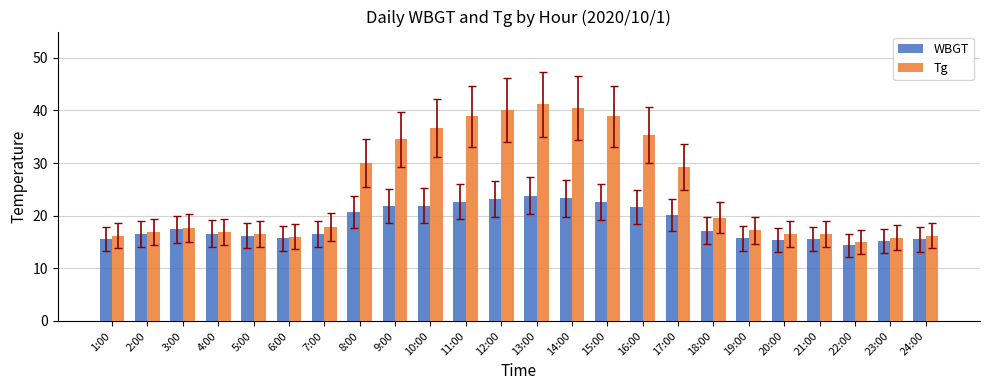

What position from the left is 8:00?

8